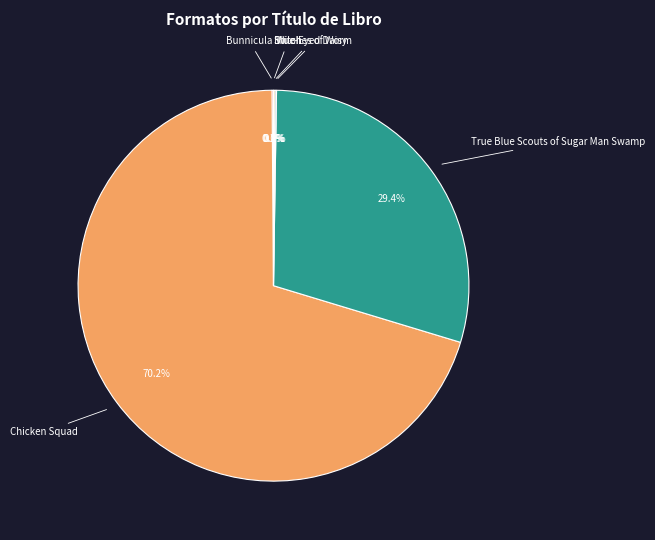

Which has a higher value, Chicken Squad or True Blue Scouts of Sugar Man Swamp?

Chicken Squad